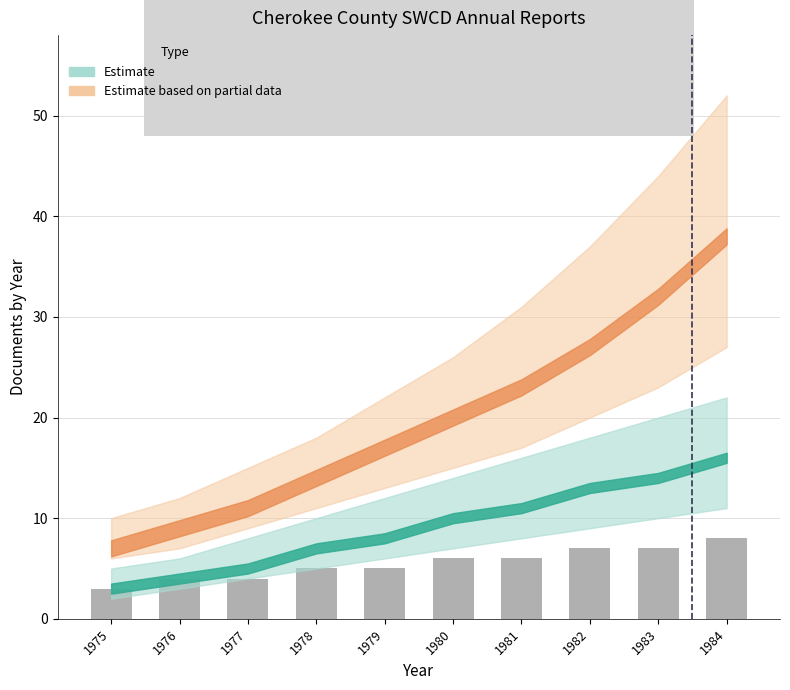

Which label corresponds to the largest value in the chart?

1984